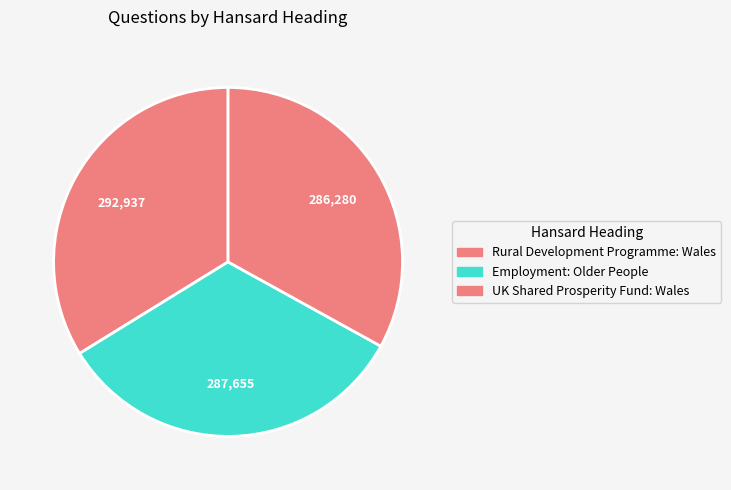

Is Rural Development Programme: Wales the majority of the pie?

No